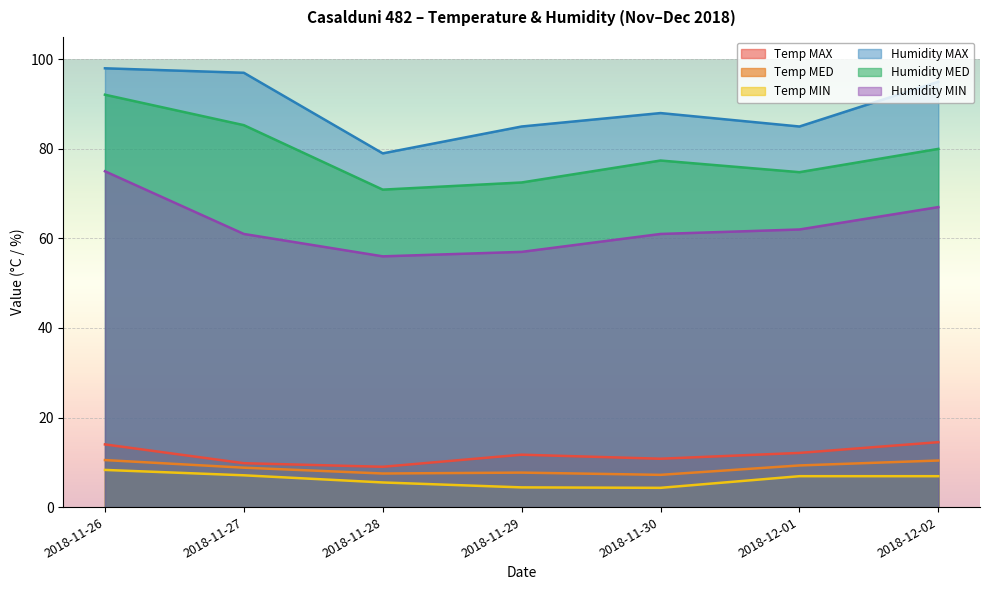

Does the chart display data point markers on the line(s)?

No